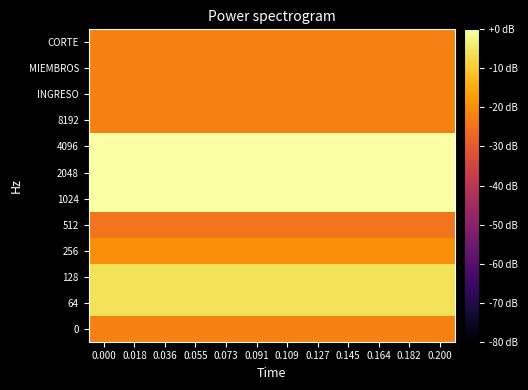

At how many categories does at least one series exceed -3?

12